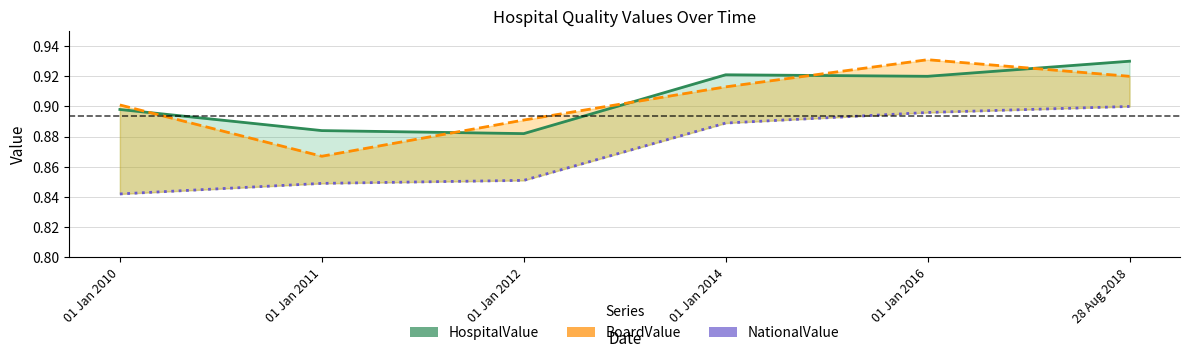

The HospitalValue series shows 0.6 at 01 Jan 2016. True or false?

False